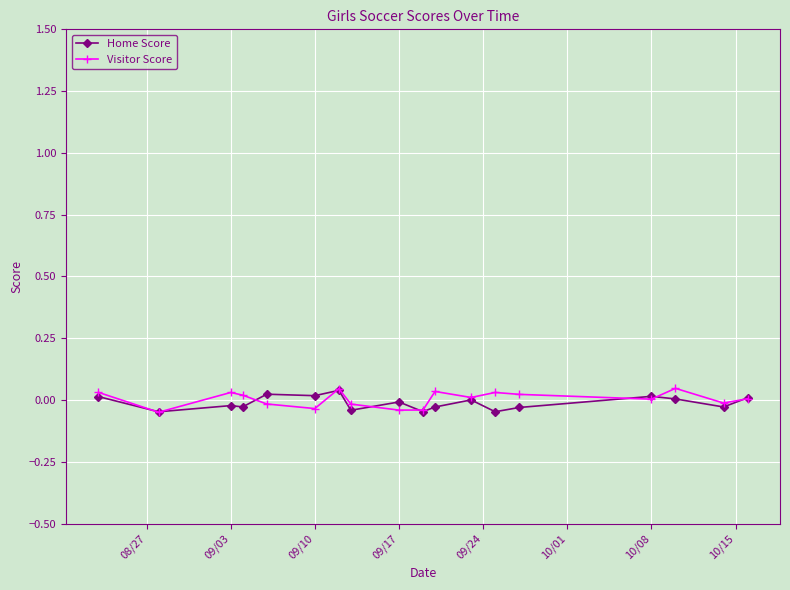

True or false: Home Score has more than 0 points higher than both neighbors.

True